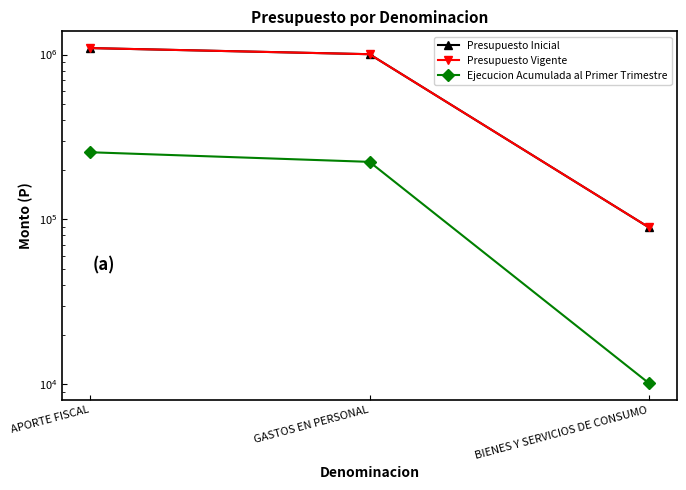

What is the label of the 1st point from the right?

BIENES Y SERVICIOS DE CONSUMO